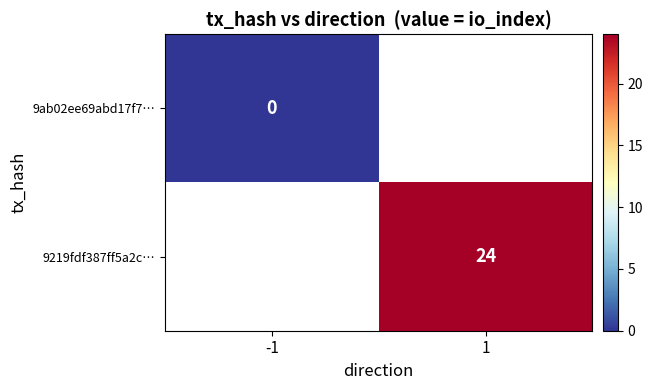

Is the value of 9ab02ee69abd17f7… at -1 greater than the value of 9219fdf387ff5a2c… at 1?

No